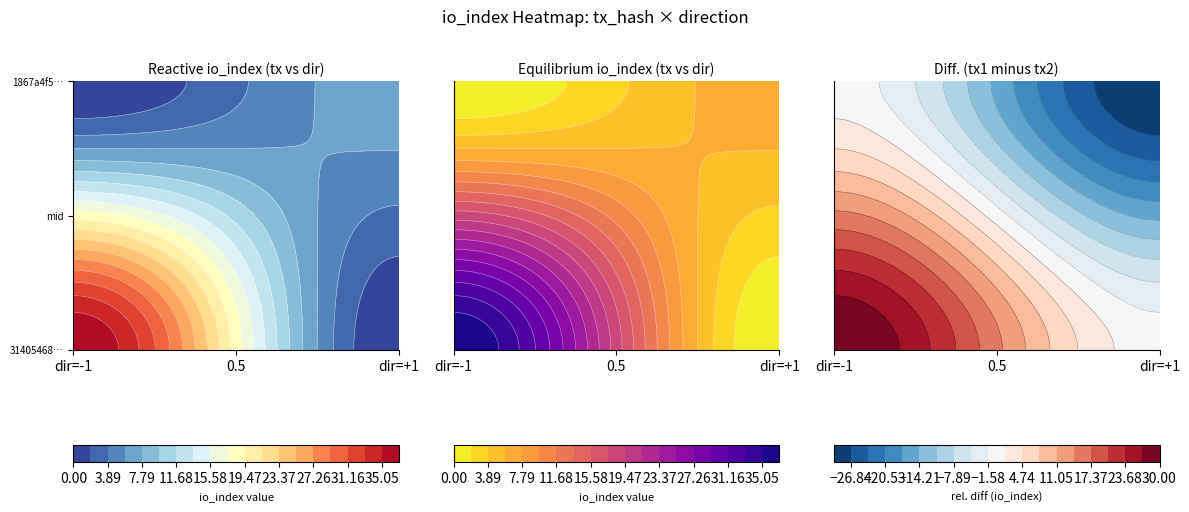

How many distinct data groups are displayed?

2